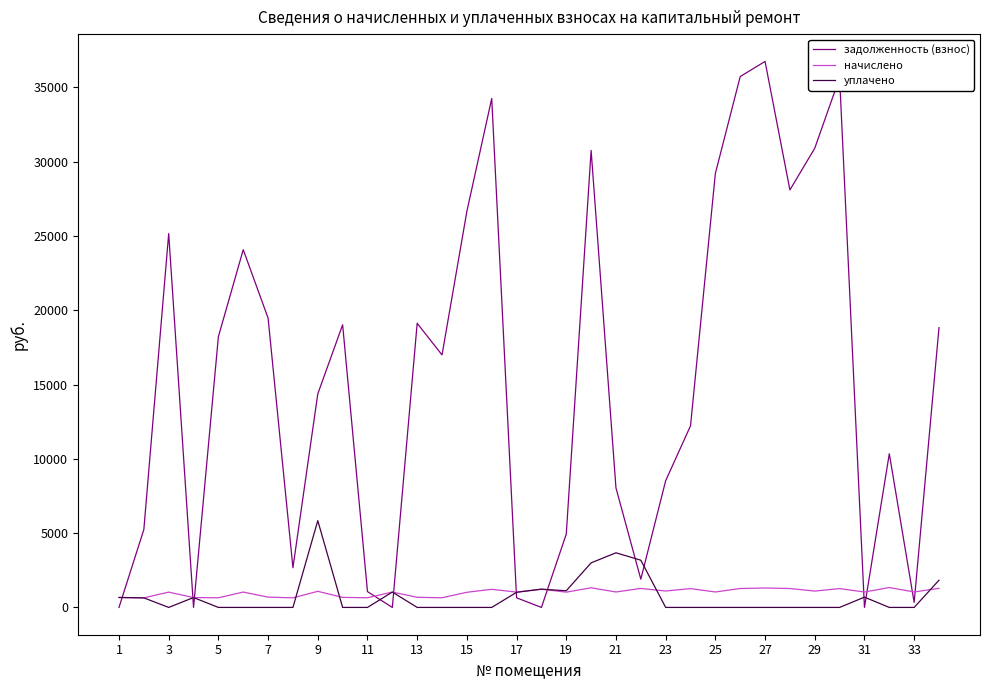

Is this an area chart (filled region under the line)?

No